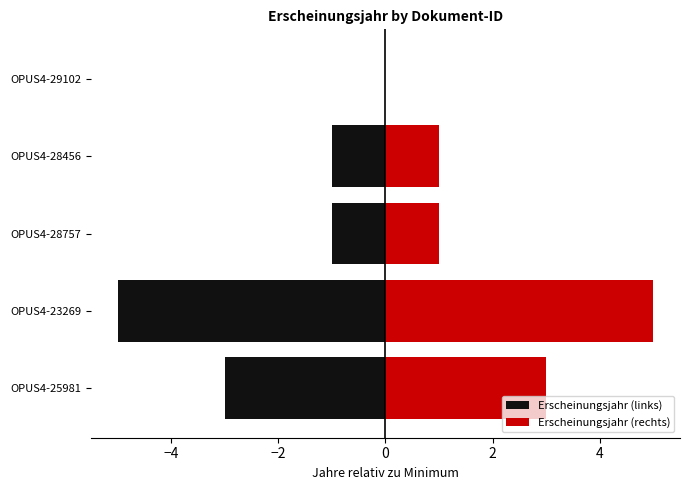

What is the value of the Erscheinungsjahr (rechts) bar at the 2nd from the left?

5